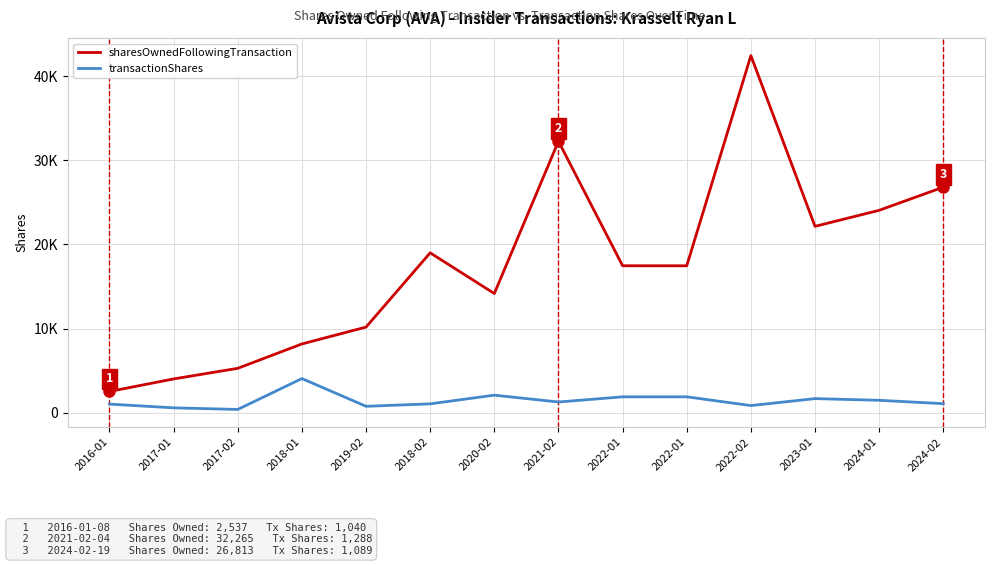

Rank the categories by sharesOwnedFollowingTransaction value from lowest to highest.

2016-01, 2017-01, 2017-02, 2018-01, 2019-02, 2020-02, 2022-01, 2022-01, 2018-02, 2023-01, 2024-01, 2024-02, 2021-02, 2022-02